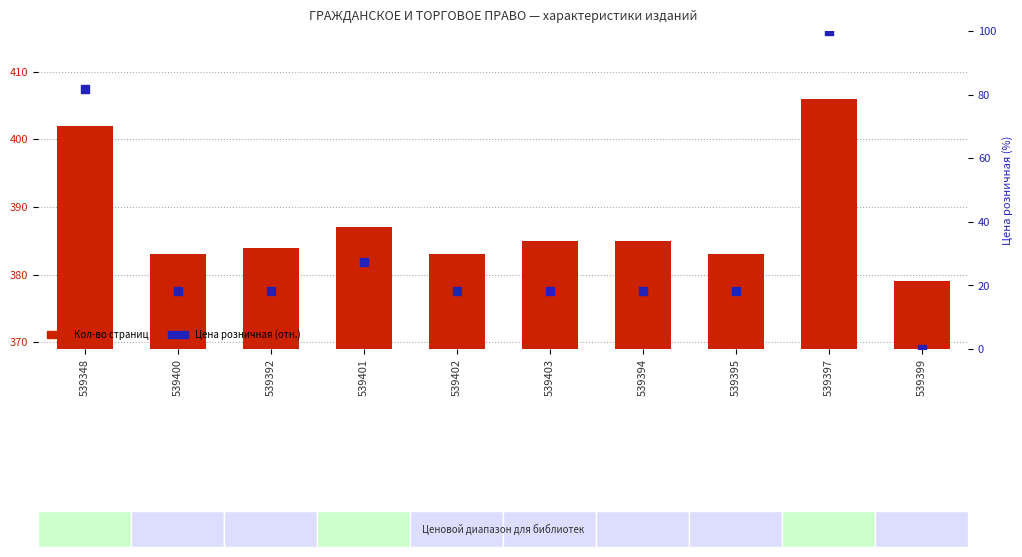

Is the value of Кол-во страниц at 539402 greater than the value of Цена розничная (отн.) at 539402?

Yes